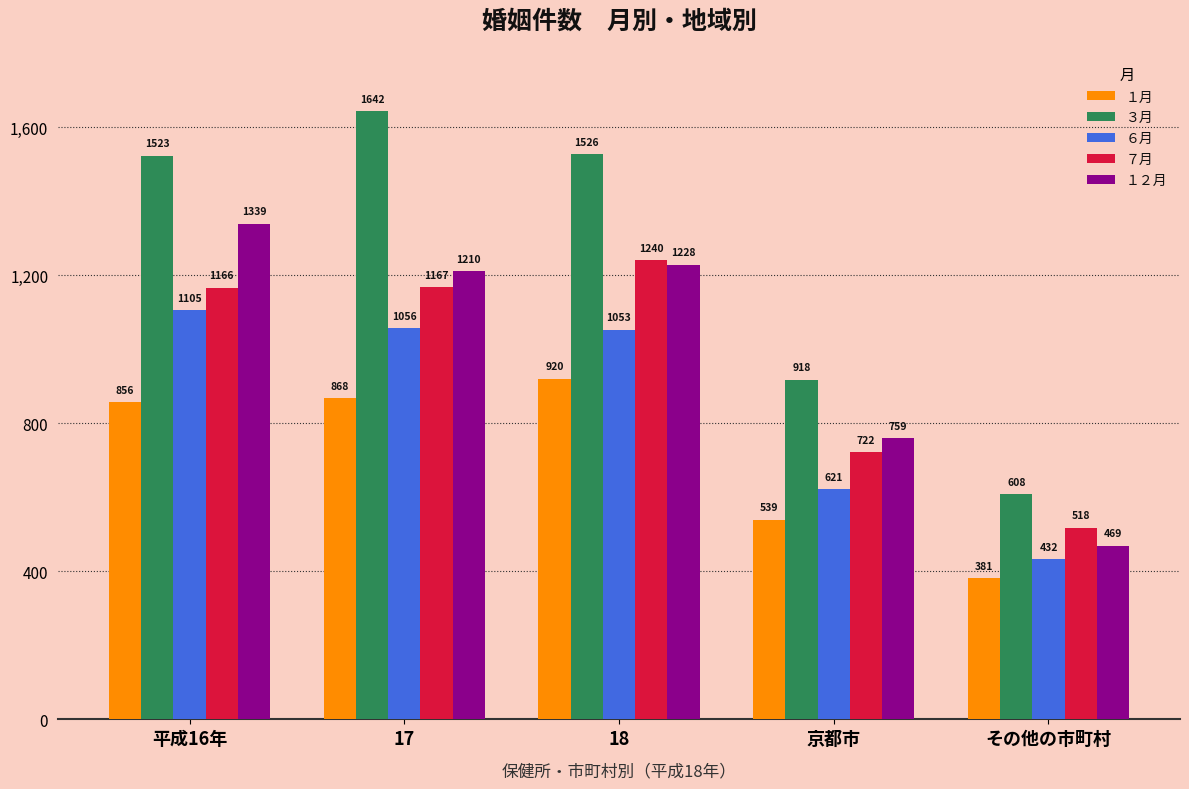

At how many categories does at least one series exceed 872?

4